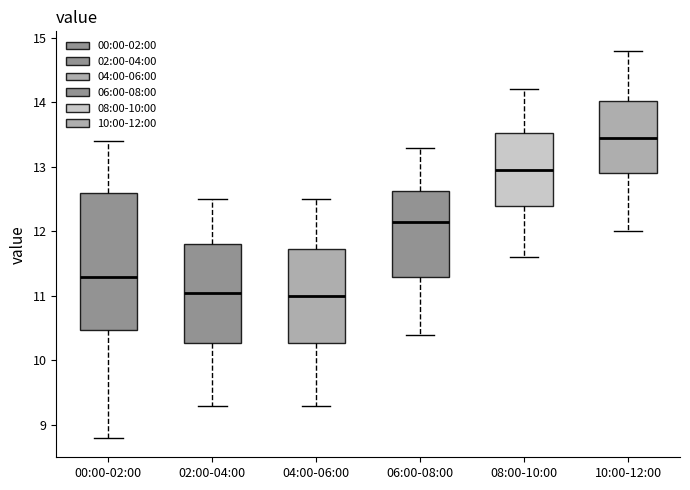

Reading left to right, read every box against the y-axis: the position of its median line, the range the box covers, and the ends of its whiskers. The values are not printed on the chart, so give them approximately, as read against the axis.

00:00-02:00: median 11.3, box 10.5 to 12.6, whiskers 8.8 to 13.4
02:00-04:00: median 11.1, box 10.3 to 11.8, whiskers 9.3 to 12.5
04:00-06:00: median 11.0, box 10.3 to 11.7, whiskers 9.3 to 12.5
06:00-08:00: median 12.2, box 11.3 to 12.6, whiskers 10.4 to 13.3
08:00-10:00: median 13.0, box 12.4 to 13.5, whiskers 11.6 to 14.2
10:00-12:00: median 13.5, box 12.9 to 14.0, whiskers 12.0 to 14.8